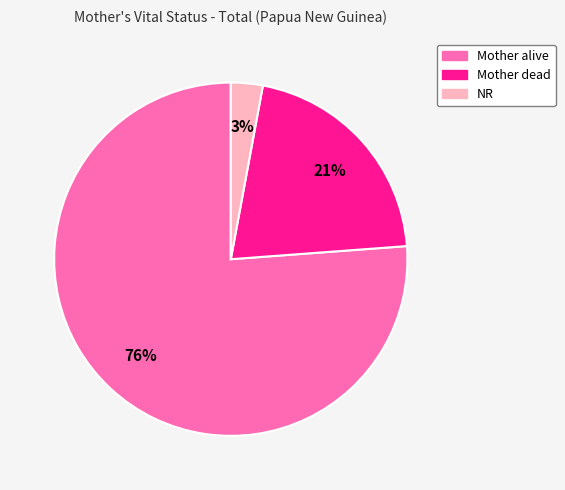

Which category has the smallest portion of the pie?

NR